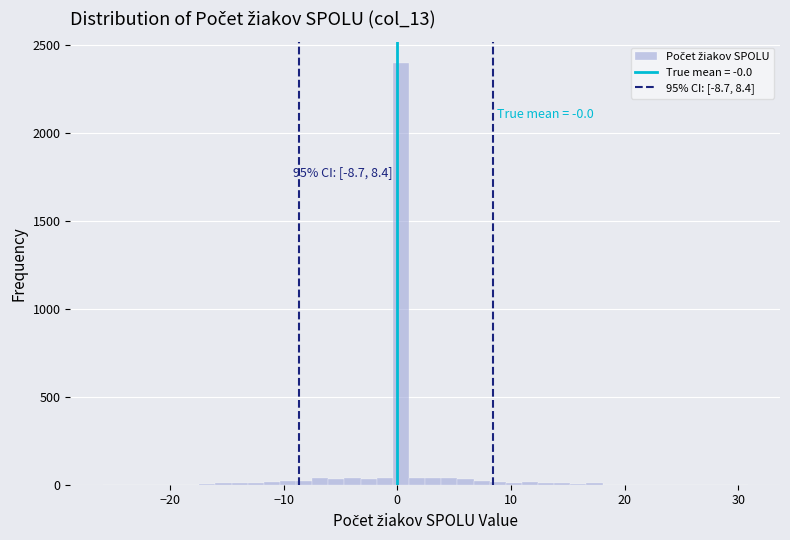

Read against the x-axis, roughly where is the centre of the tallest bar?

0